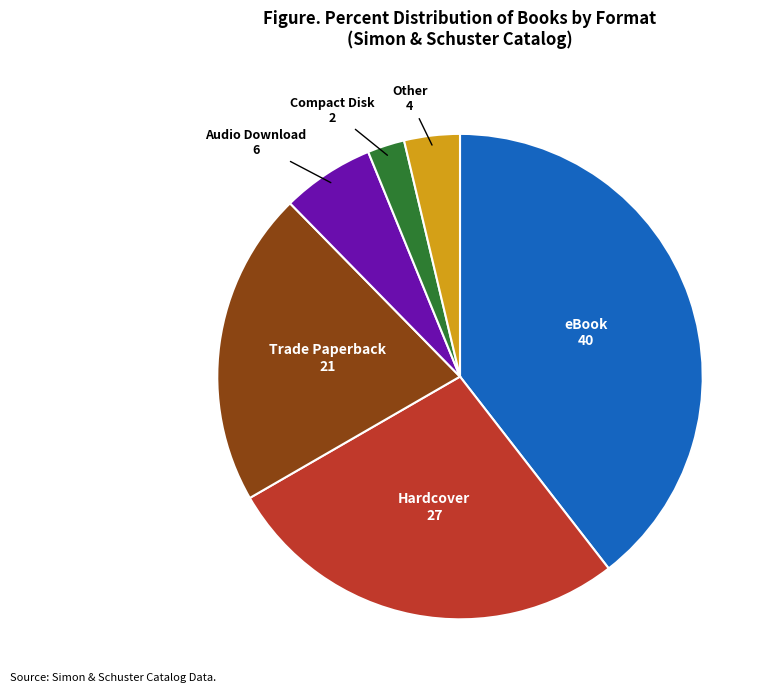

How many slices are in this pie chart?

6